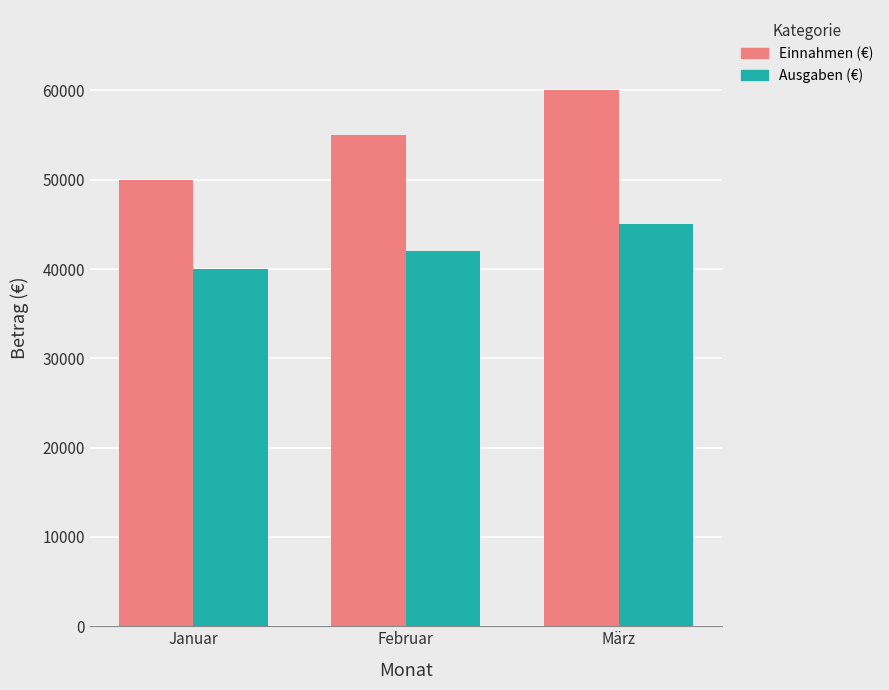

The value of Ausgaben (€) at Februar is 75162. True or false?

False